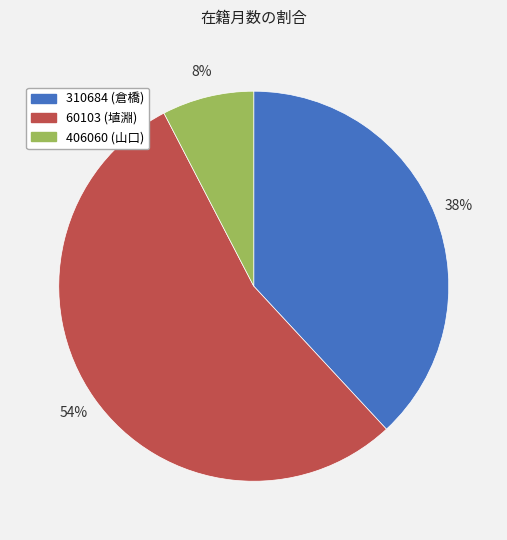

What percentage is the 406060 slice, to the nearest percent?

8%